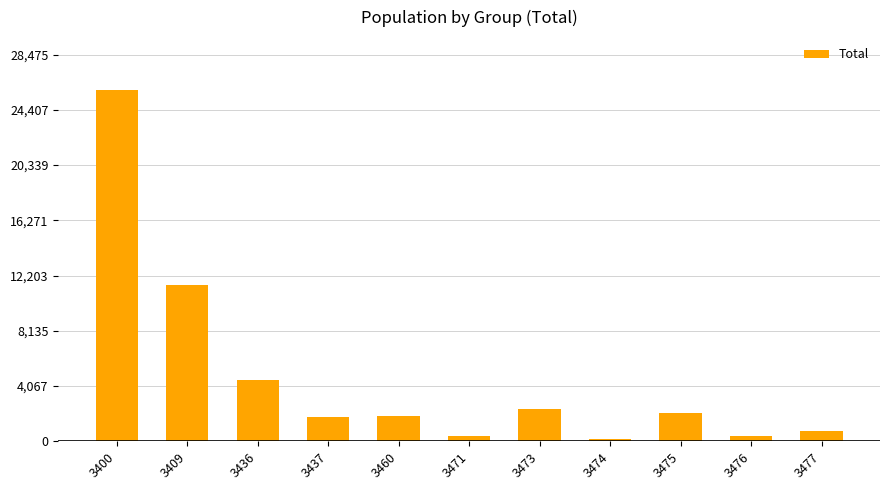

The value at 3471 is 365. True or false?

True